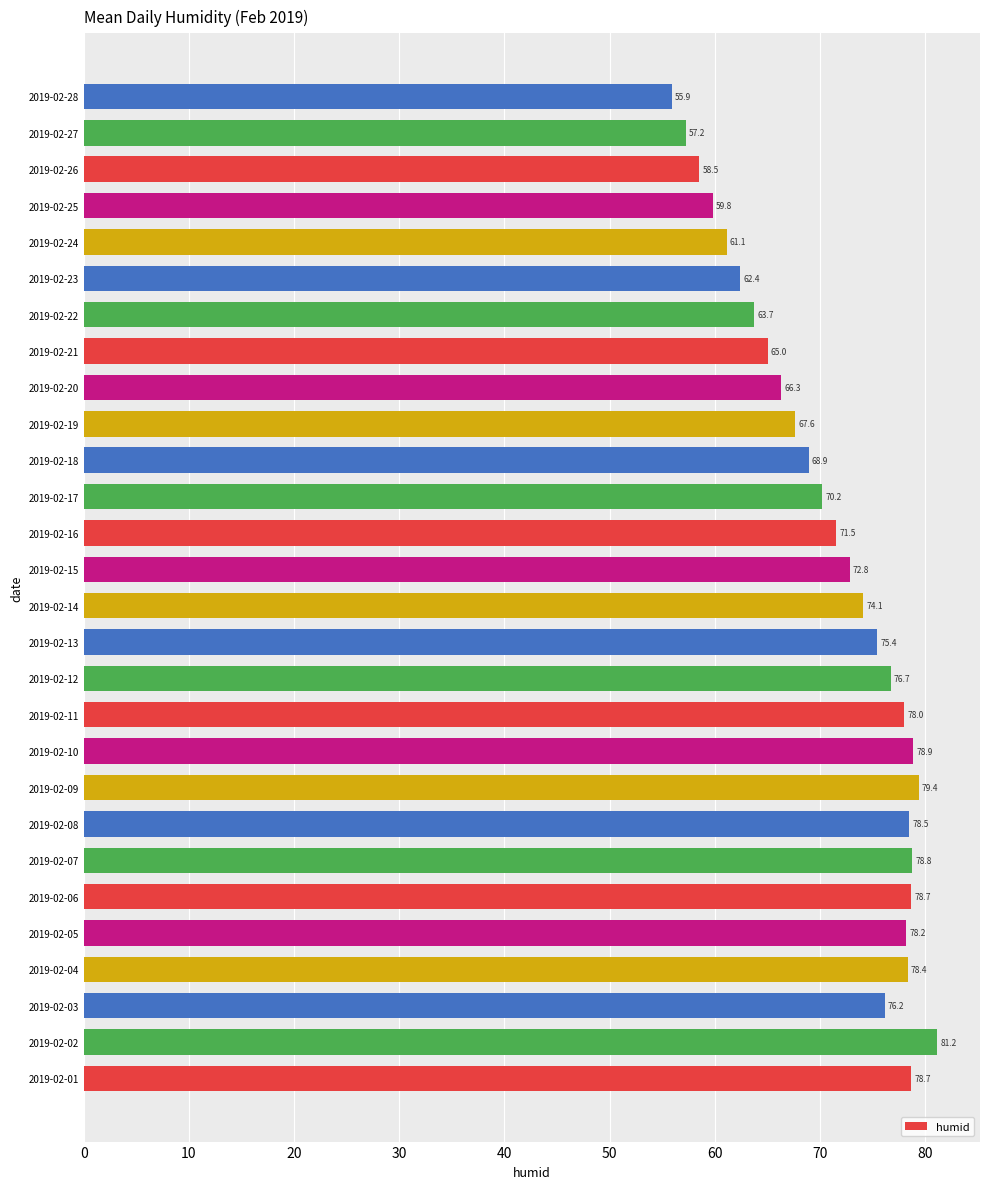

What value does the data have at 2019-02-12?

76.7